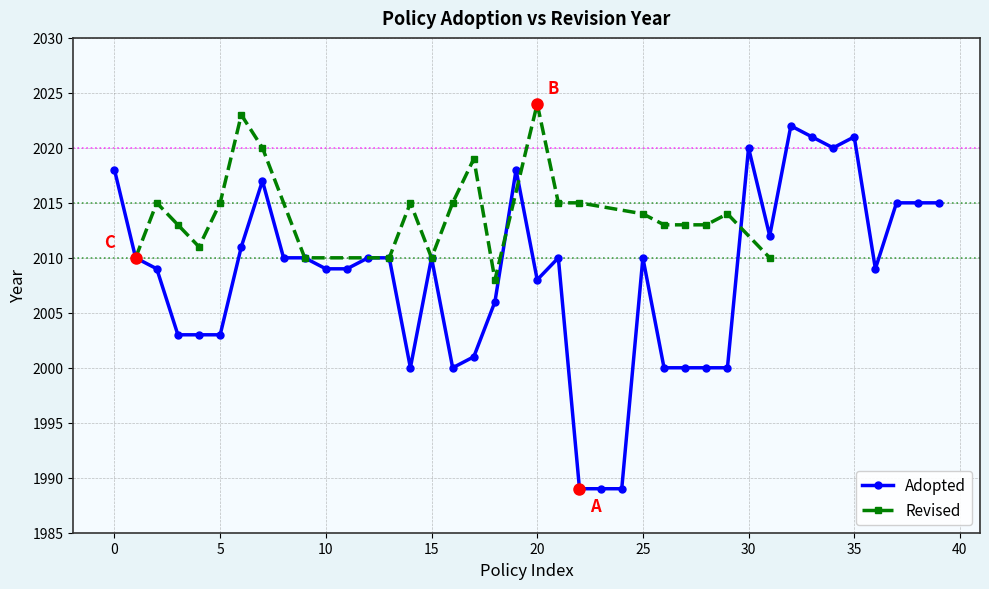

How many data points are less than 2010?

19